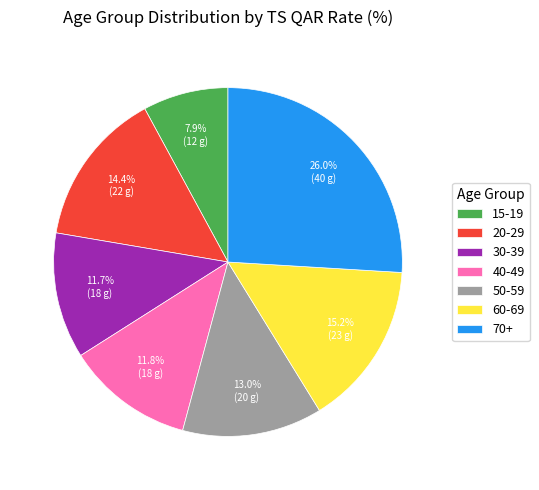

True or false: 70+ accounts for 36% of the total.

False